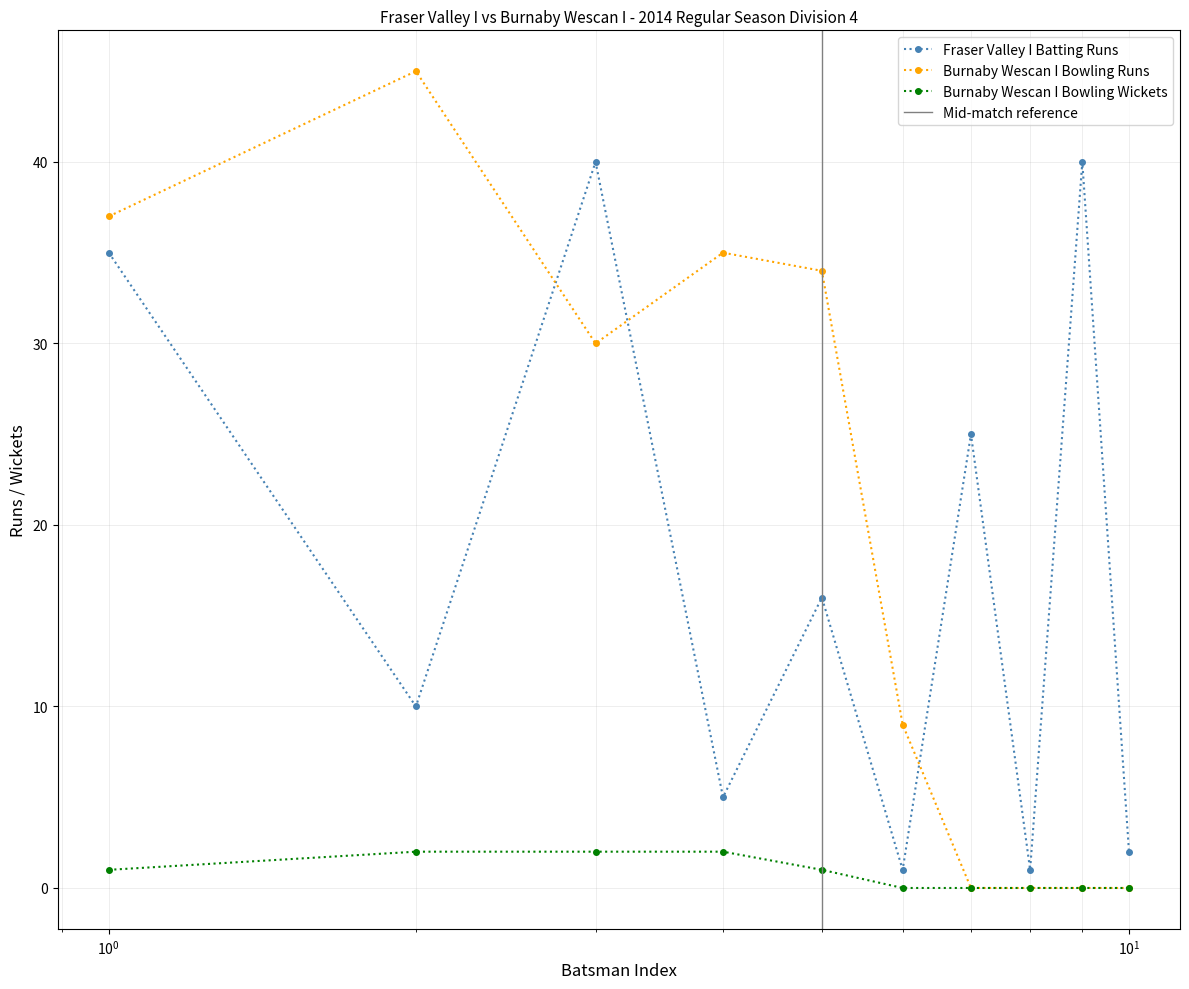

At how many categories does at least one series exceed 30?

6